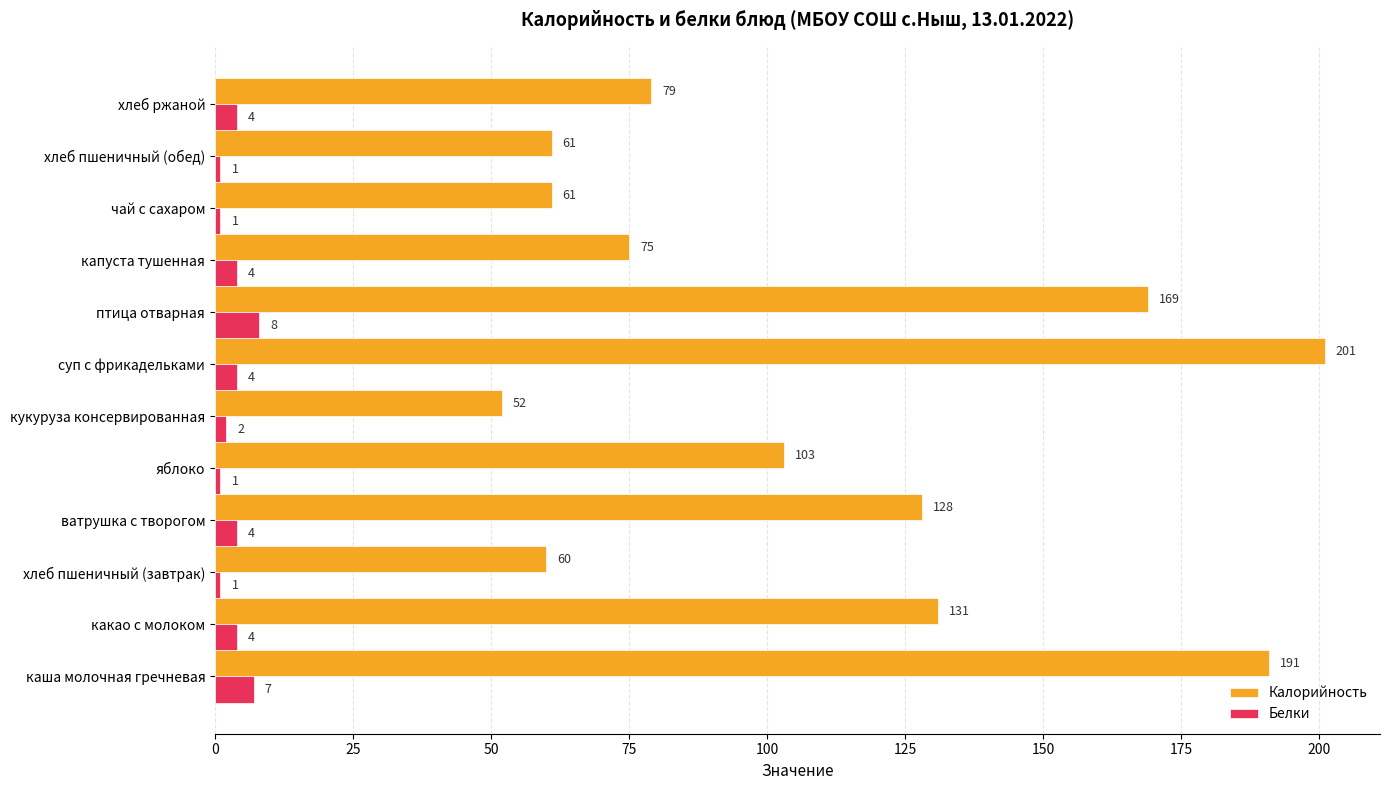

What is the difference between the Калорийность values at суп с фрикадельками and хлеб пшеничный (обед)?

140